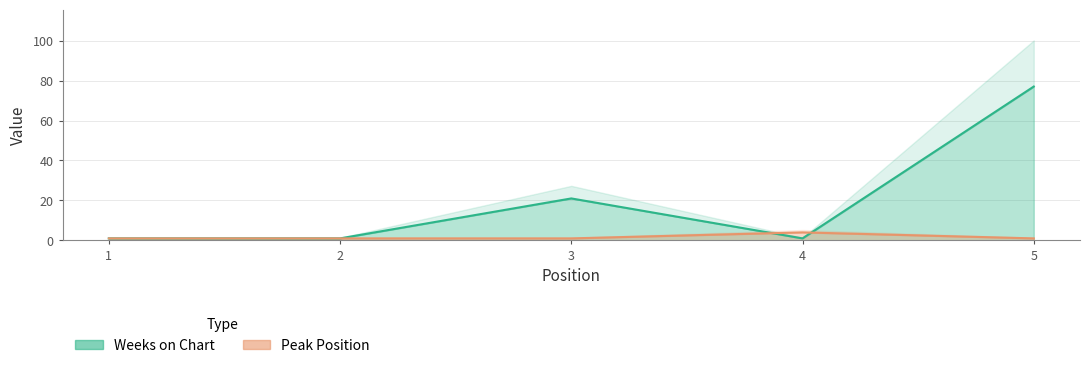

What value does the Peak Position series have at 1?

1